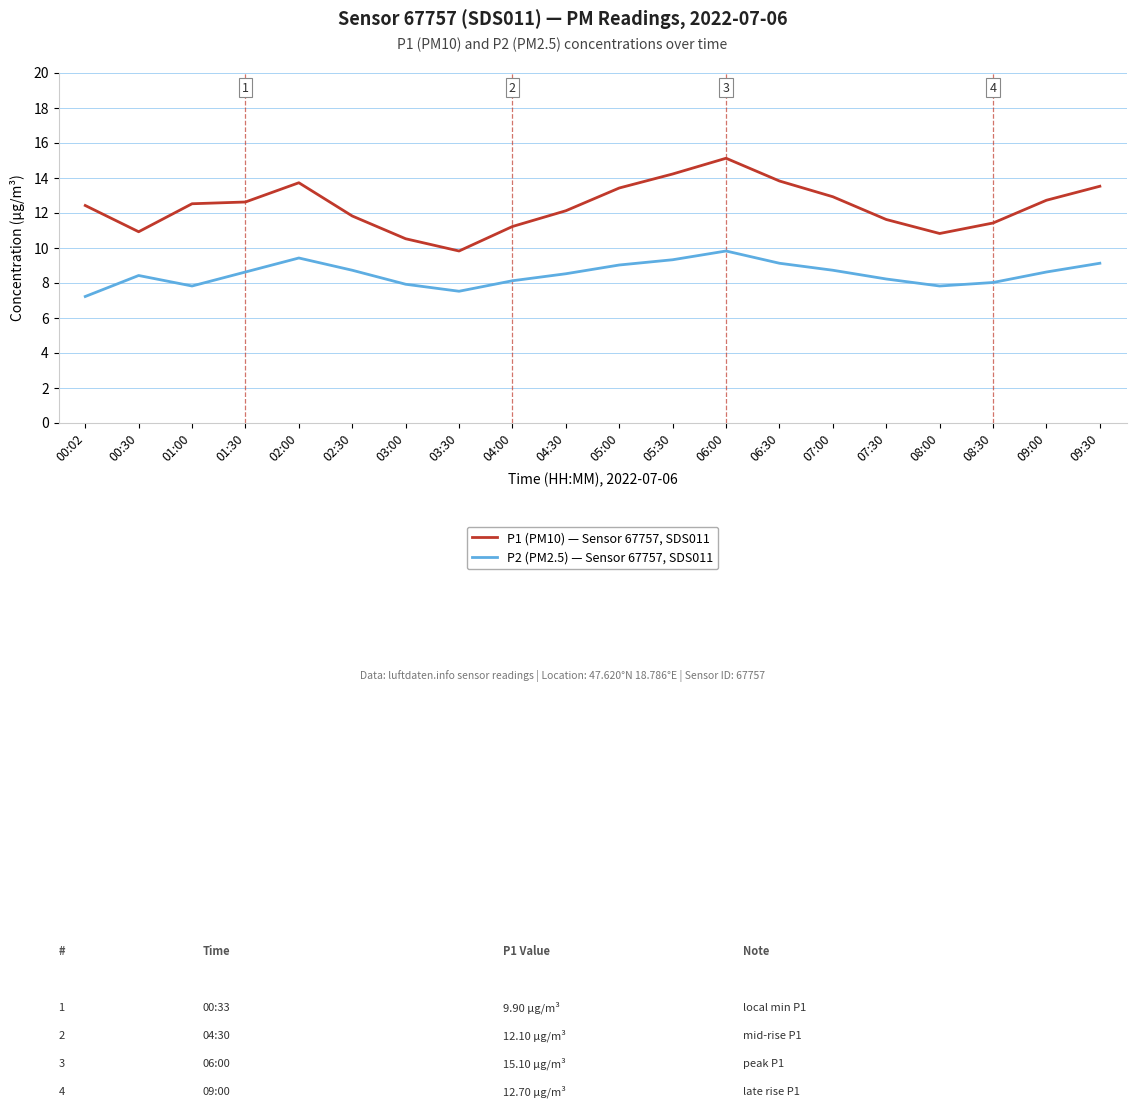

The P2 (PM2.5) — Sensor 67757, SDS011 series shows 8.1 at 04:00. True or false?

True